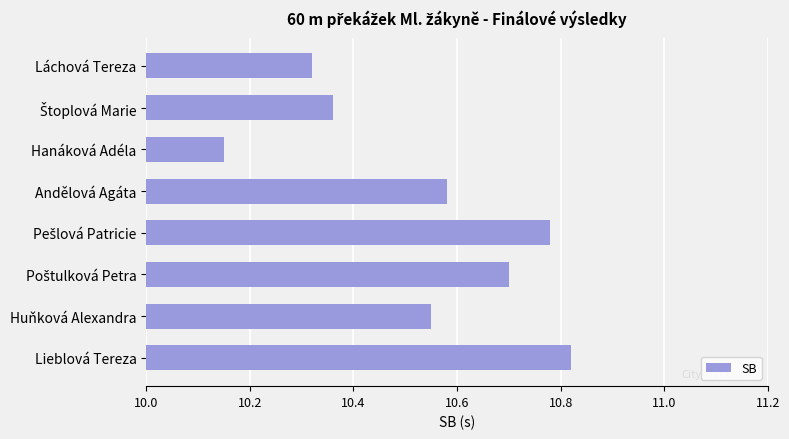

Which category has the highest value across all series?

Lieblová Tereza